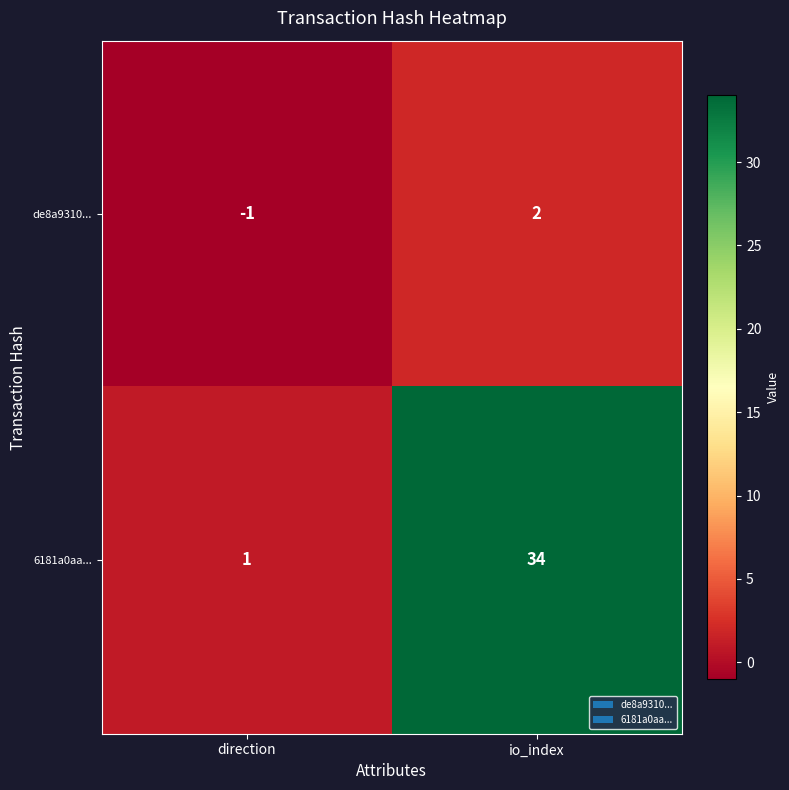

Where is de8a9310... nearest to the value 0?

direction